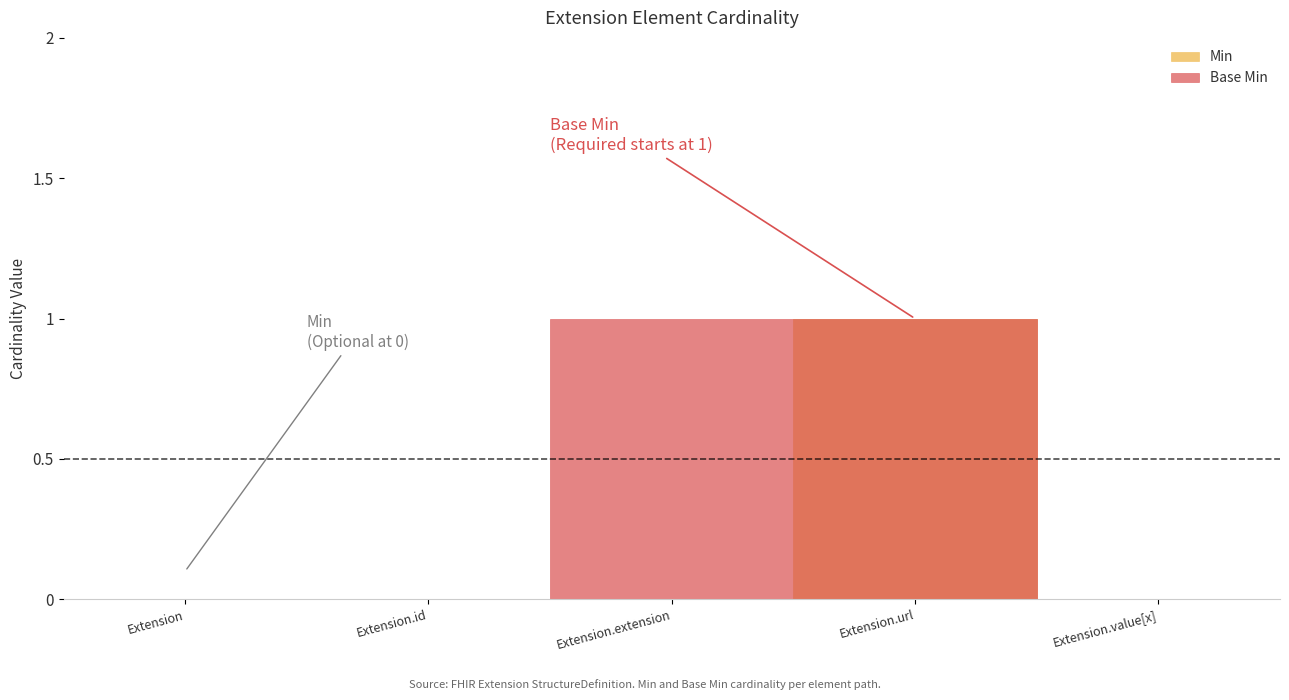

What is the difference between the highest and lowest values at Extension.extension?

1